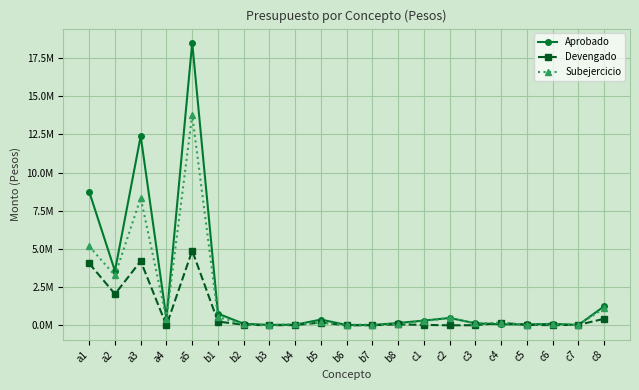

True or false: Devengado has a value of 13451.0 at b7.

True